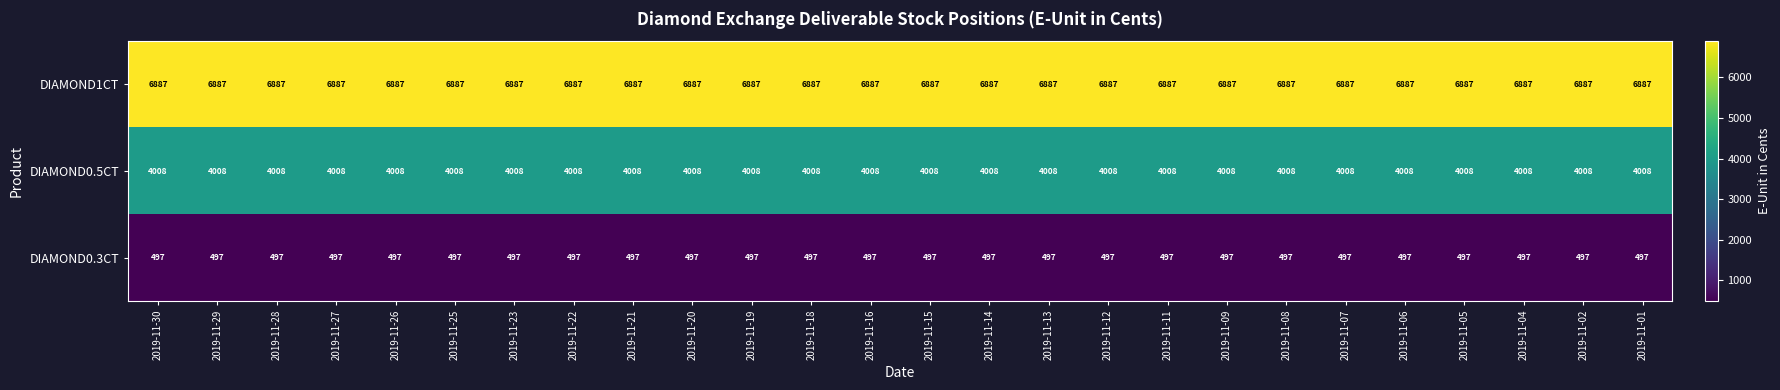

What is the minimum value shown in the chart?

497